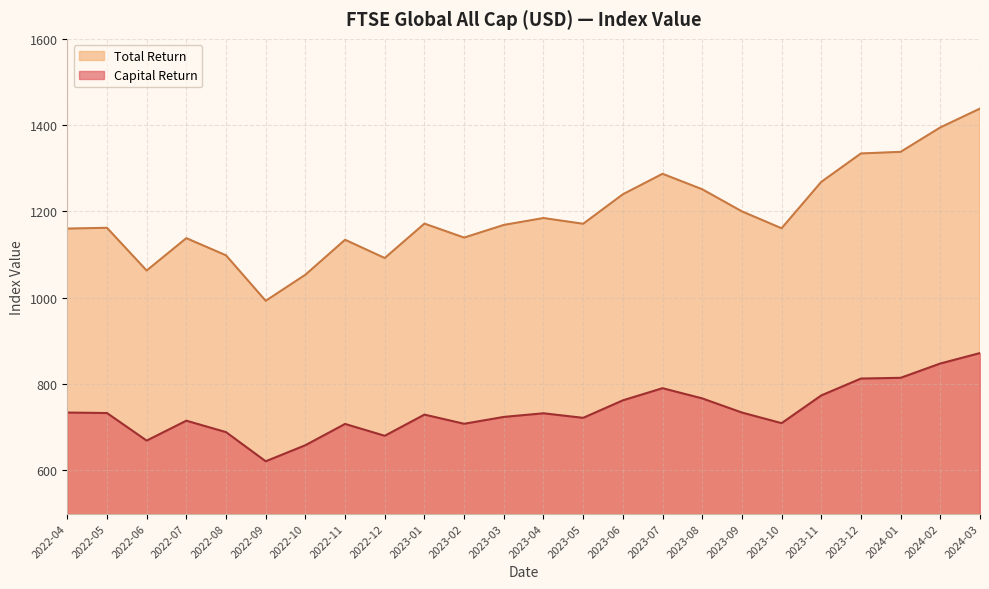

True or false: Total Return has more than 2 interior local peaks.

True